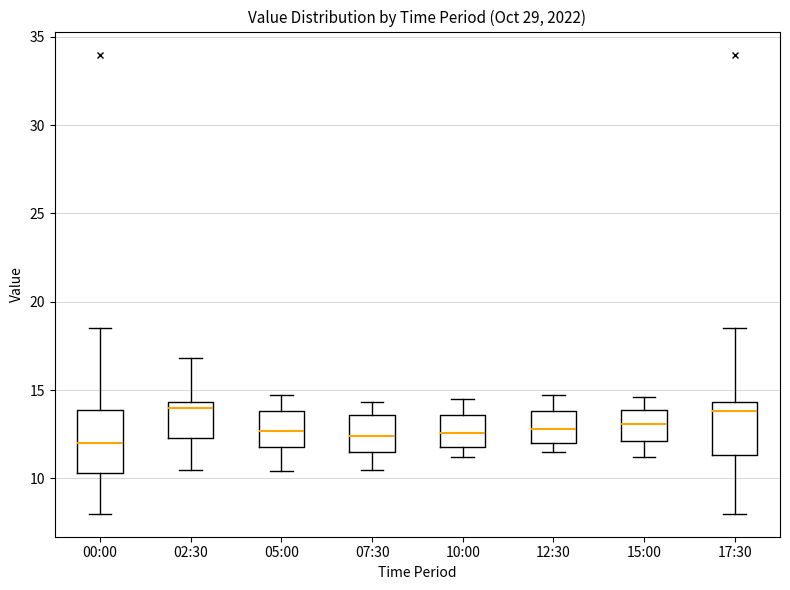

Comparing the boxes themselves (not the whiskers), which one is the tallest?

00:00